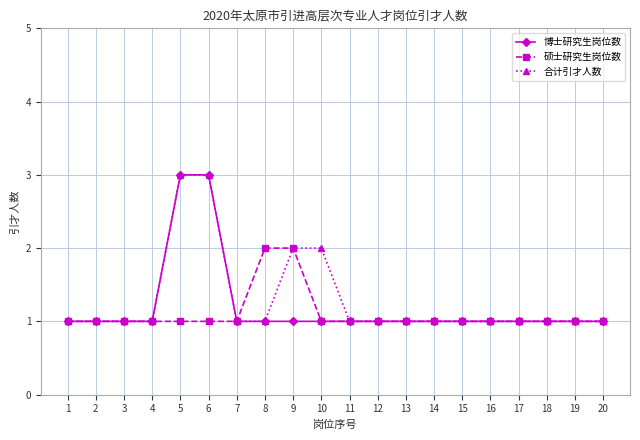

Reading right to left, extract all data points from this chart.

博士研究生岗位数: 1	1	1	1	1	1	1	1	1	1	1	1	1	1	3	3	1	1	1	1
硕士研究生岗位数: 1	1	1	1	1	1	1	1	1	1	1	2	2	1	1	1	1	1	1	1
合计引才人数: 1	1	1	1	1	1	1	1	1	1	2	2	1	1	3	3	1	1	1	1